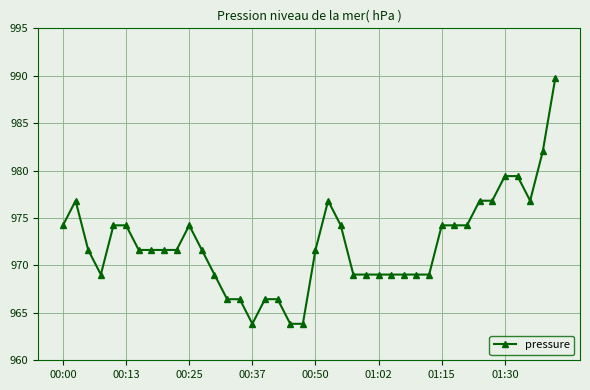

Reading left to right, transcribe all the data shown in this chart.

974.2	976.8	971.6	969.0	974.2	974.2	971.6	971.6	971.6	971.6	974.2	971.6	969.0	966.4	966.4	963.8	966.4	966.4	963.8	963.8	971.6	976.8	974.2	969.0	969.0	969.0	969.0	969.0	969.0	969.0	974.2	974.2	974.2	976.8	976.8	979.4	979.4	976.8	982.0	989.8